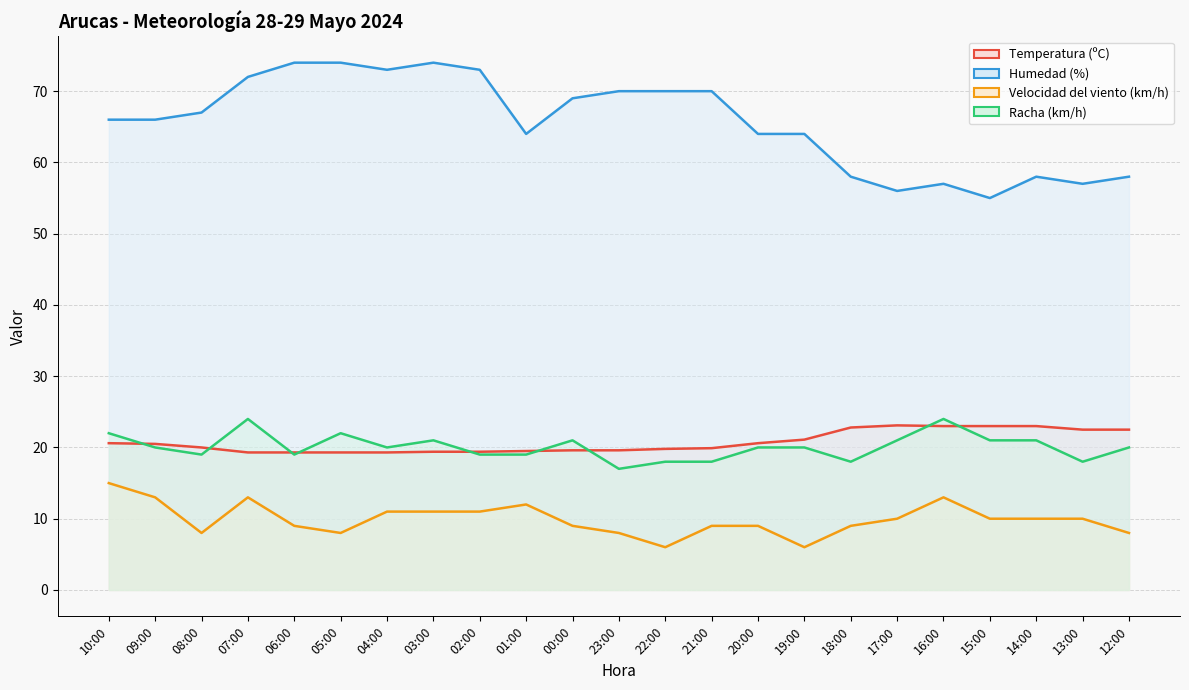

List the labels in order of Velocidad del viento (km/h) value, largest first.

10:00, 09:00, 07:00, 16:00, 01:00, 04:00, 03:00, 02:00, 17:00, 15:00, 14:00, 13:00, 06:00, 00:00, 21:00, 20:00, 18:00, 08:00, 05:00, 23:00, 12:00, 22:00, 19:00